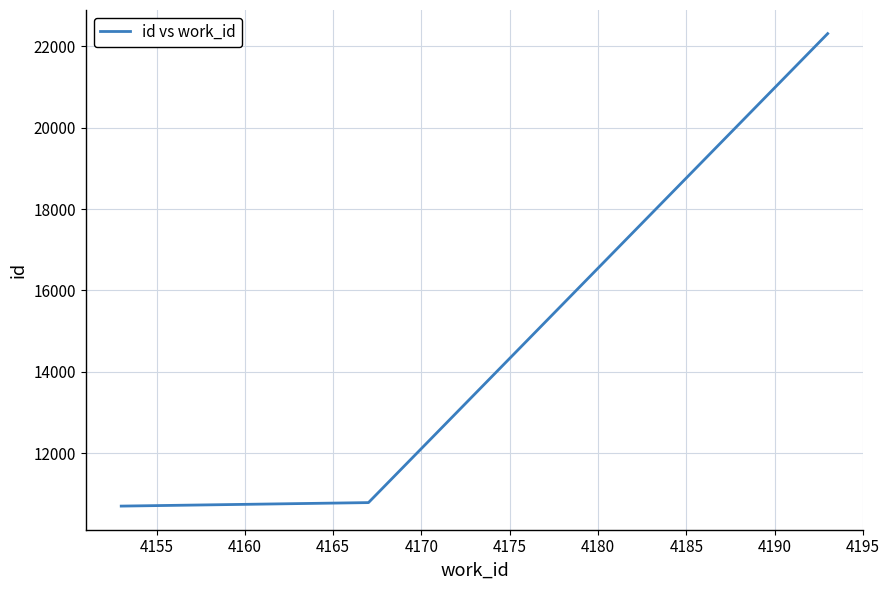

What is the sum of all values?

43795